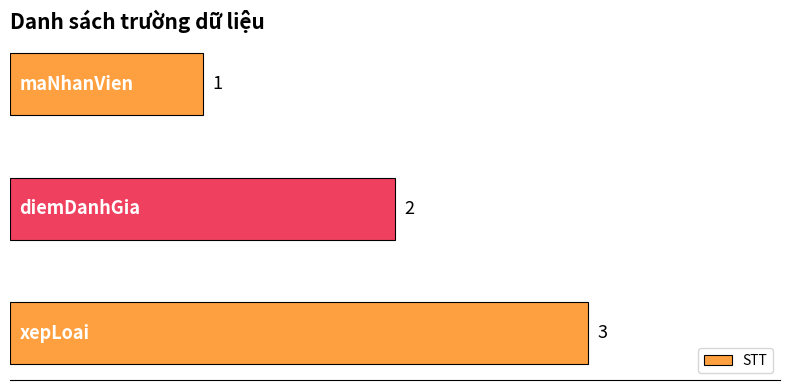

How many values are between 1 and 3?

3